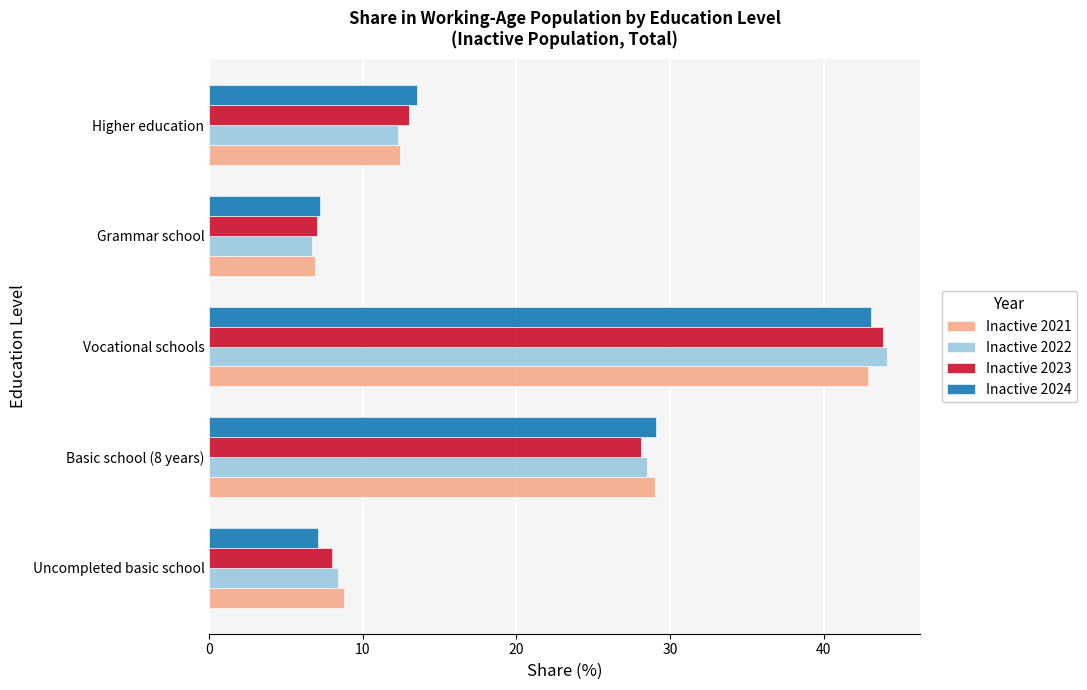

What is the greatest value displayed?

44.1